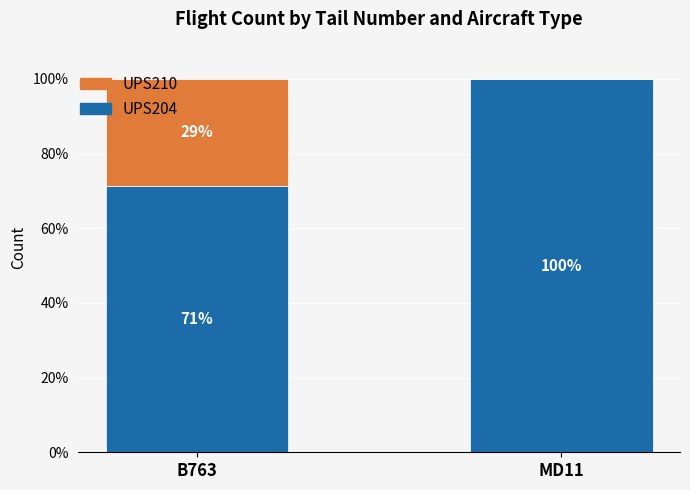

Does the chart contain stacked bars?

Yes